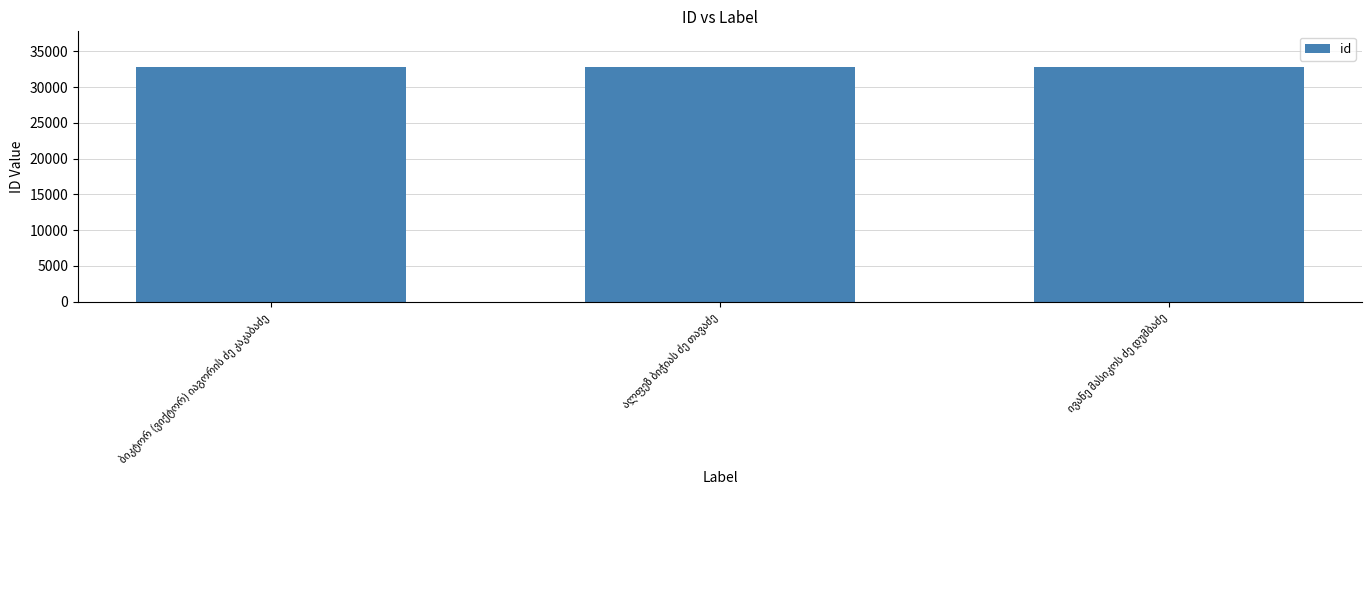

What is the value of the 1st bar from the left?

32872